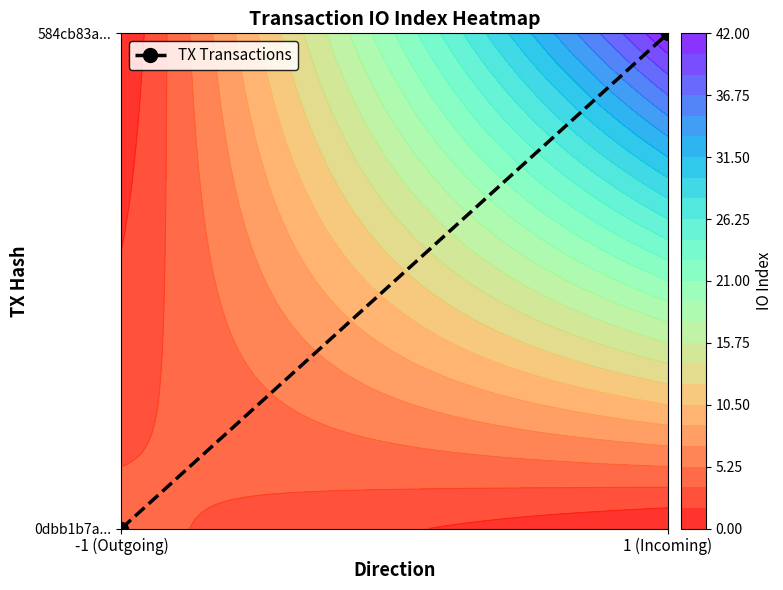

What is the sum of all values?

1